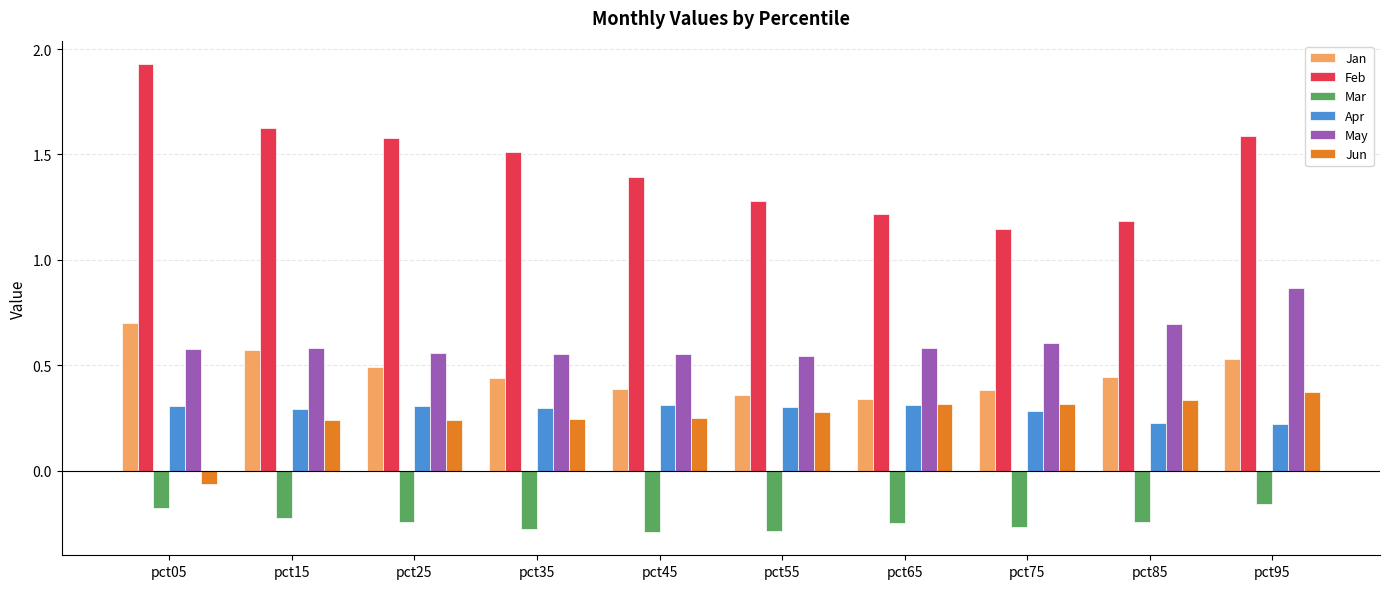

At which label is Jun closest to 0?

pct05